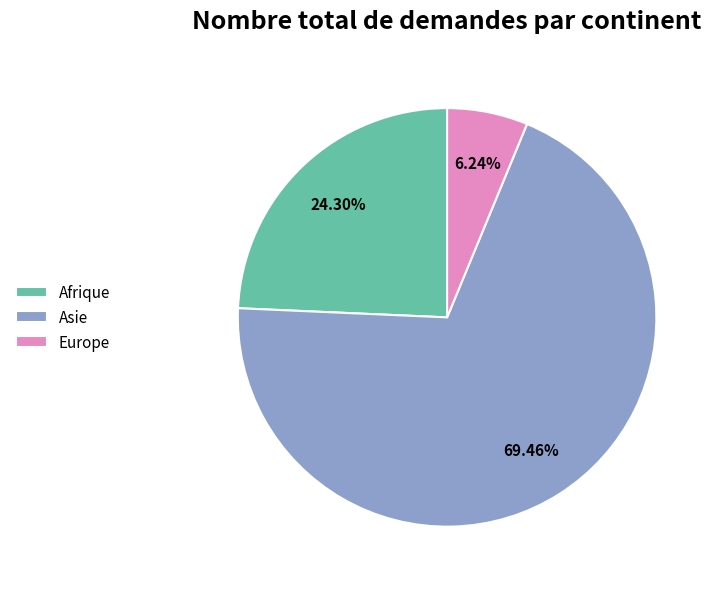

Do Europe and Afrique together represent more than half of the pie?

No